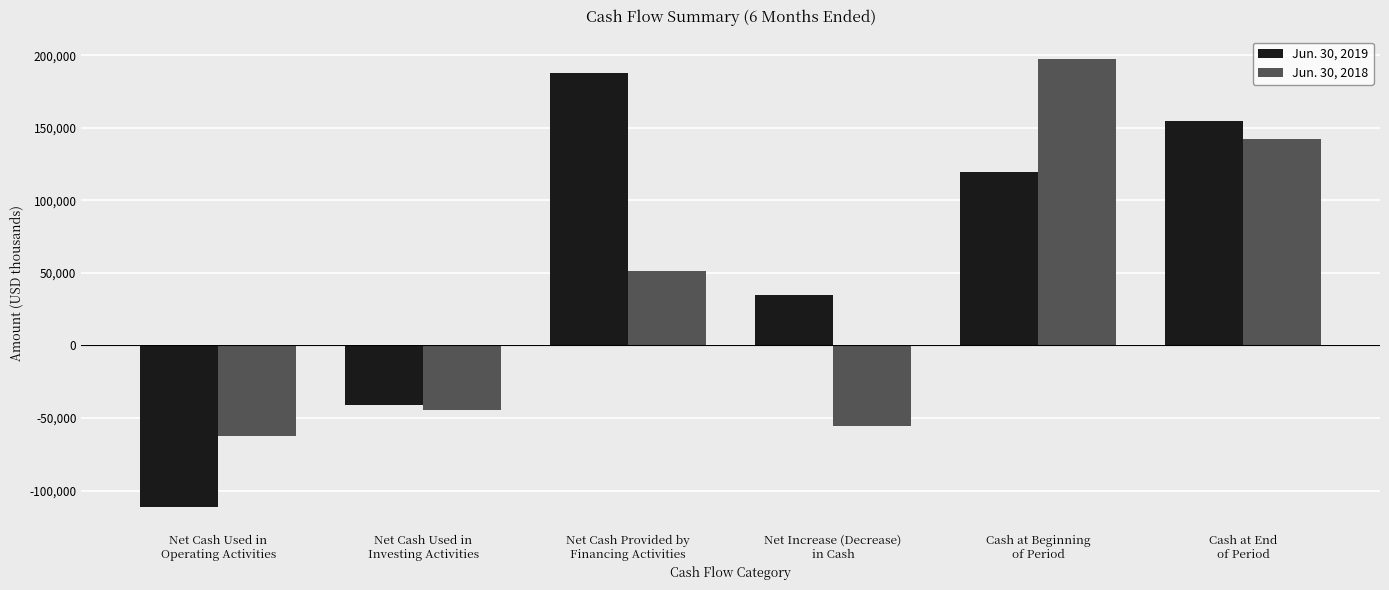

Which label corresponds to the largest value in the chart?

Cash at Beginning
of Period